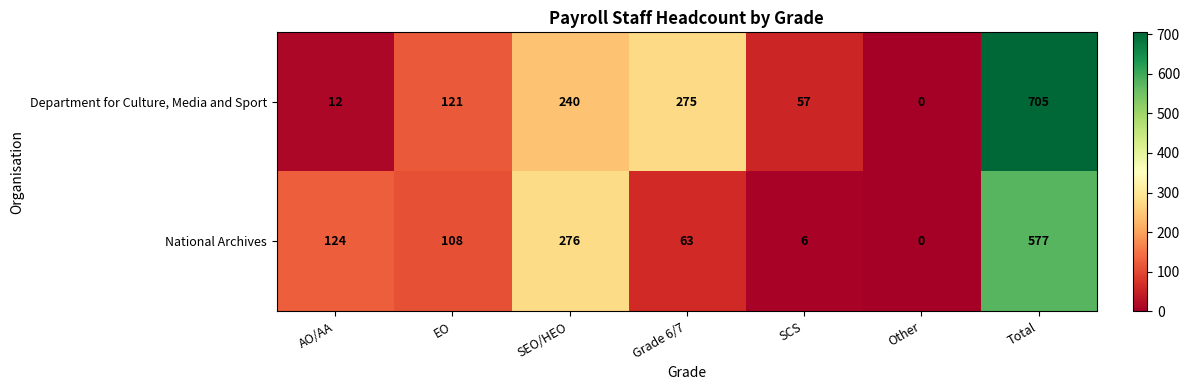

At which label does National Archives first exceed 108?

AO/AA